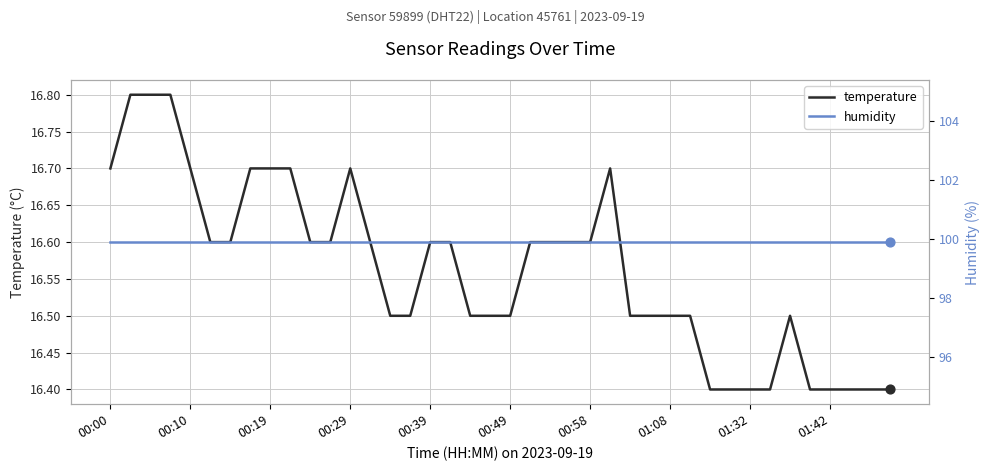

At how many categories does at least one series exceed 68?

40